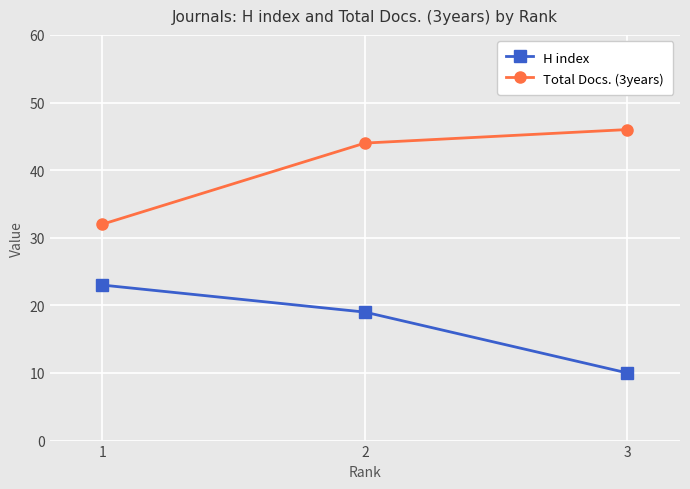

Read the Total Docs. (3years) value at 2, to the nearest 5.

45